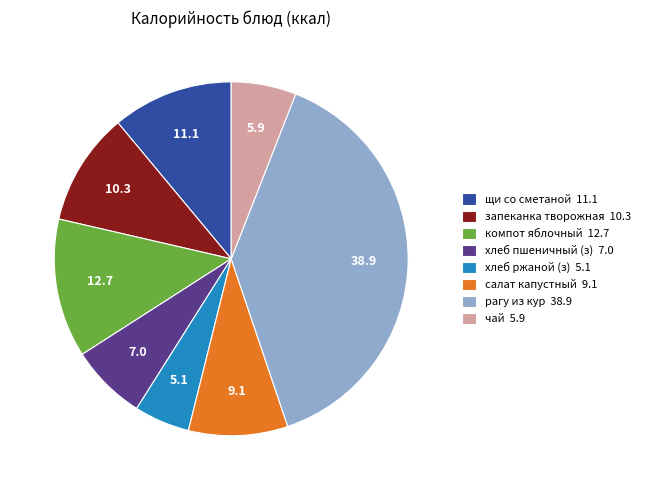

Between чай 5.9 and запеканка творожная 10.3, which is larger?

запеканка творожная 10.3